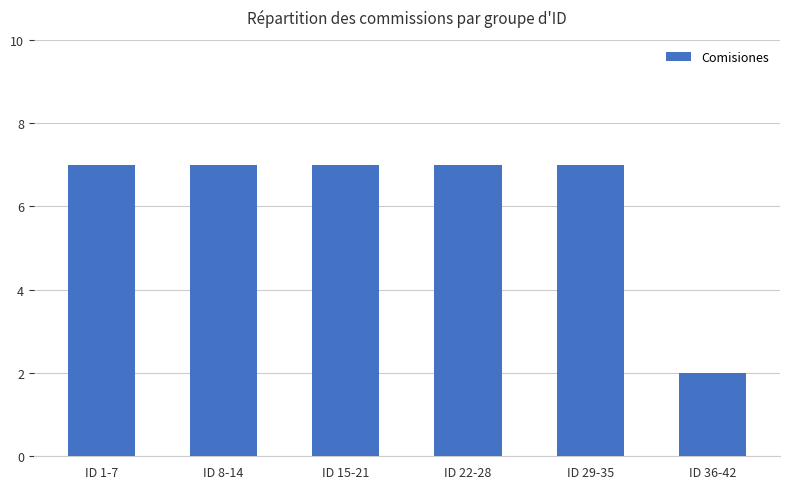

Are the bars grouped side by side (vs. stacked)?

No